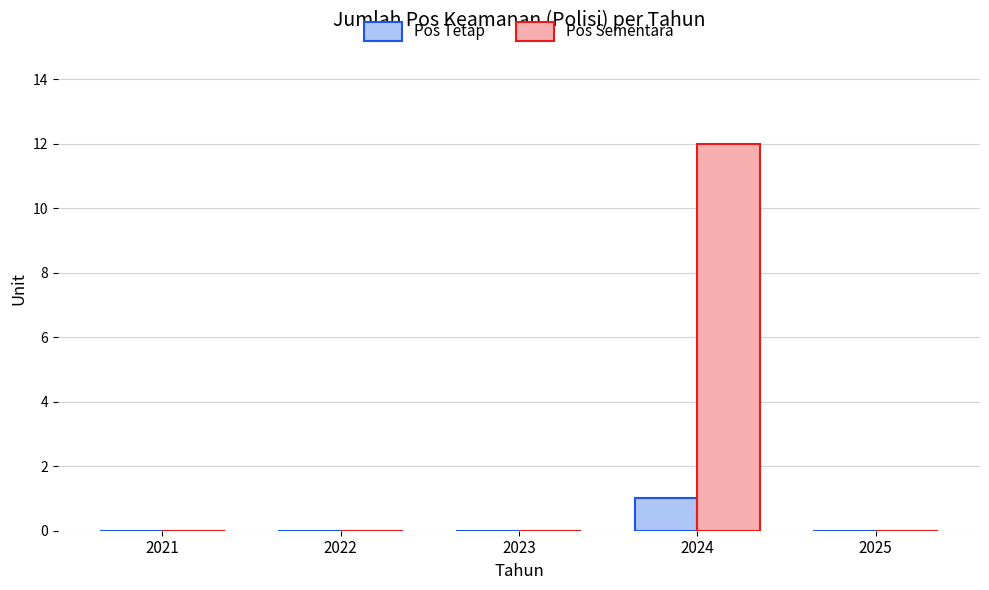

Does the chart contain stacked bars?

No